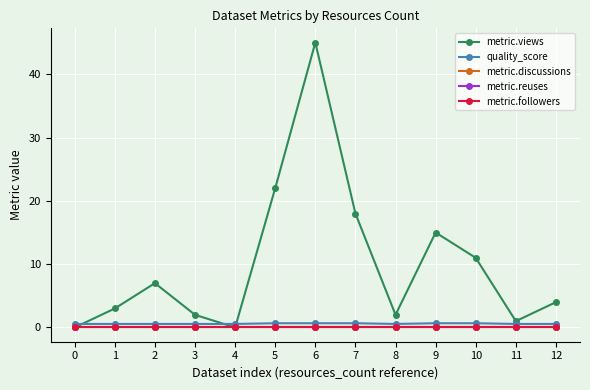

Is the value of metric.followers at 9 greater than the value of metric.reuses at 12?

No